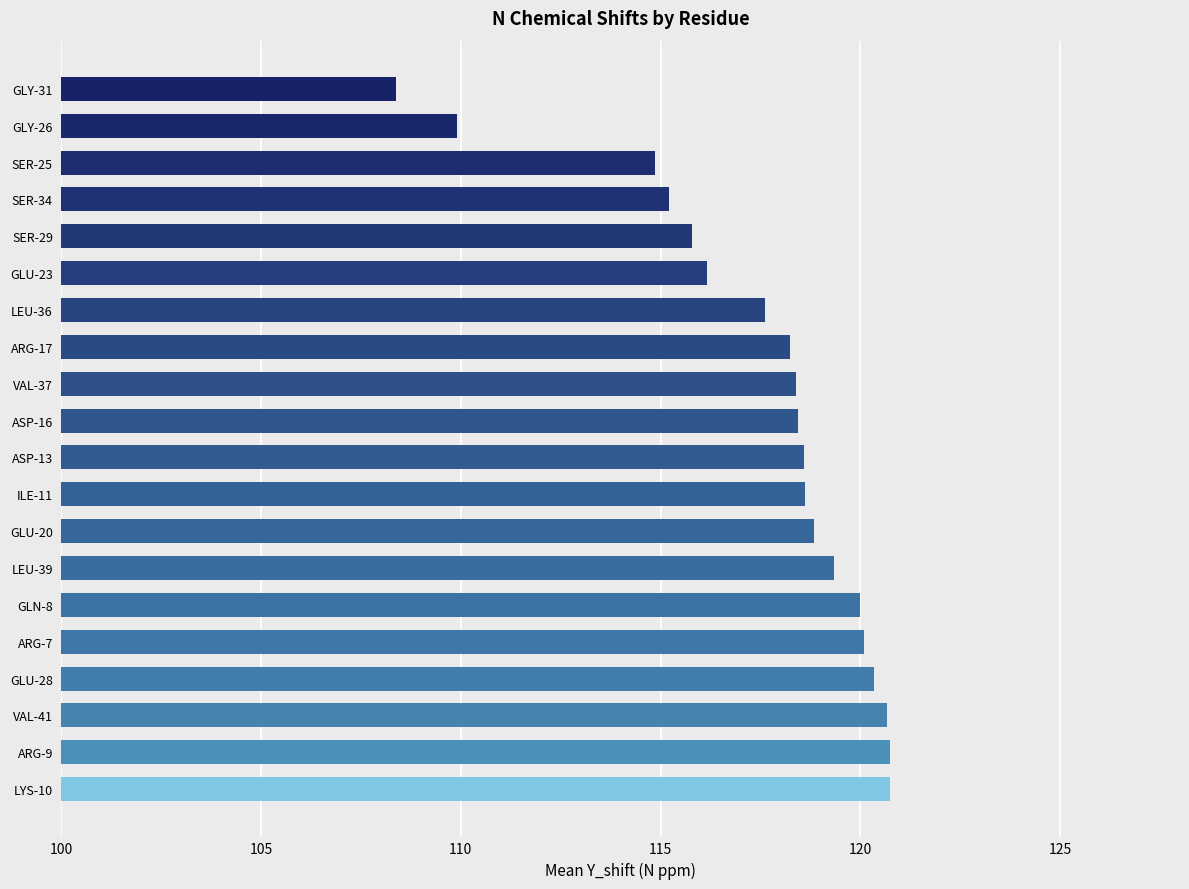

What is the greatest value displayed?

120.8